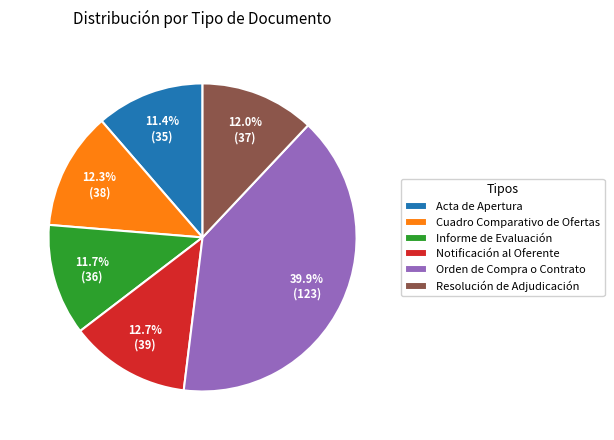

Do Orden de Compra o Contrato and Cuadro Comparativo de Ofertas together represent more than half of the pie?

Yes